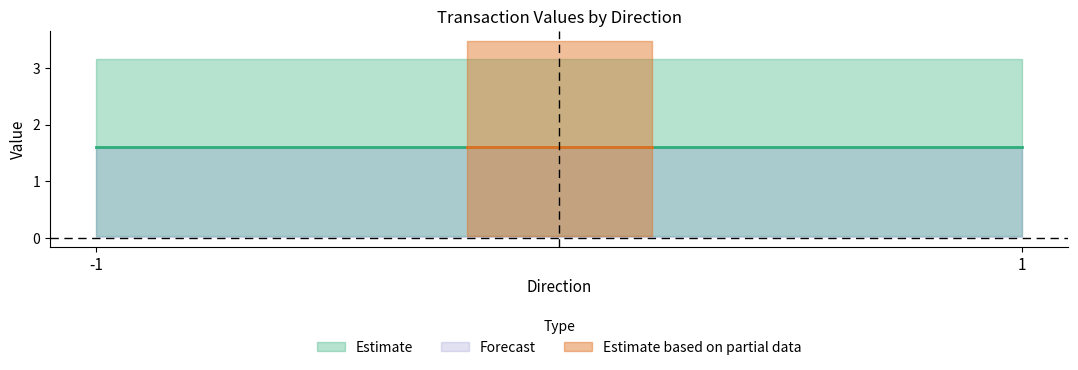

Where is value nearest to the value 1?

-1